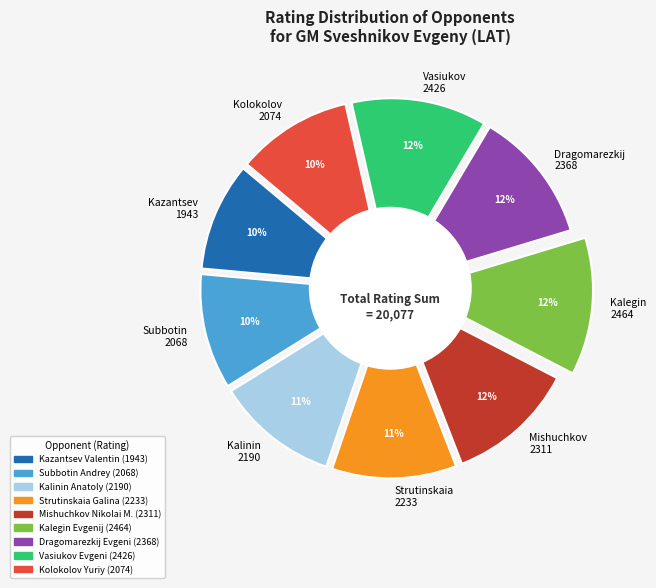

Between Kazantsev Valentin and Vasiukov Evgeni, which is larger?

Vasiukov Evgeni